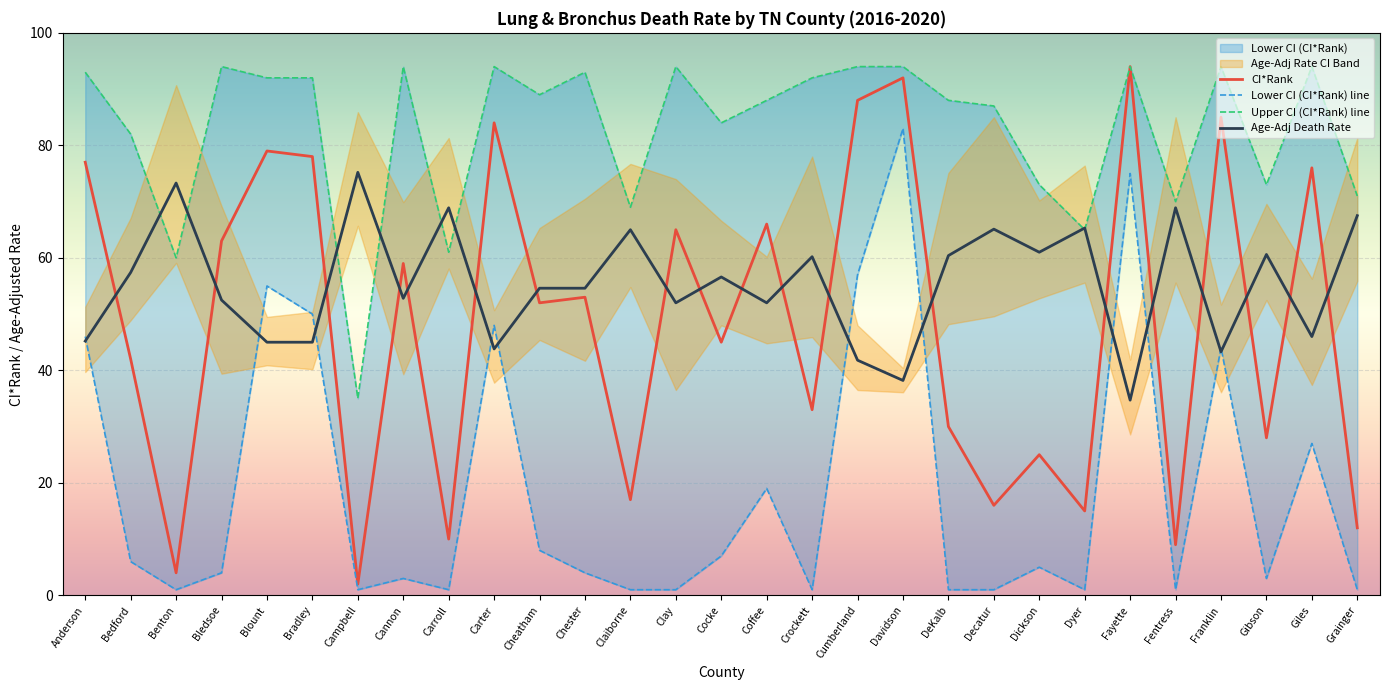

How many lines are shown in the chart?

4